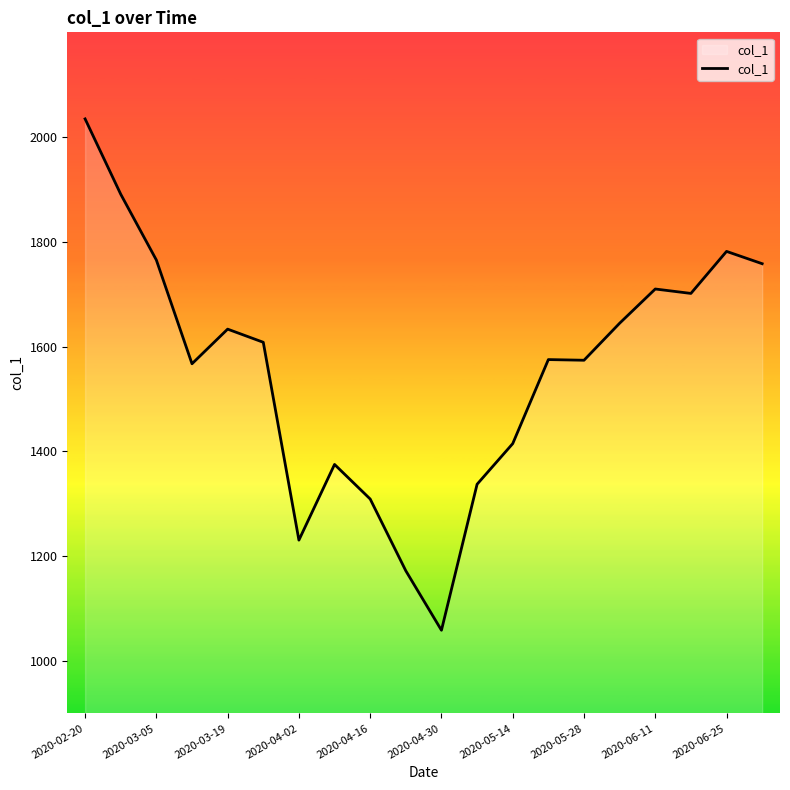

What is the difference between the maximum and minimum values?

976.0